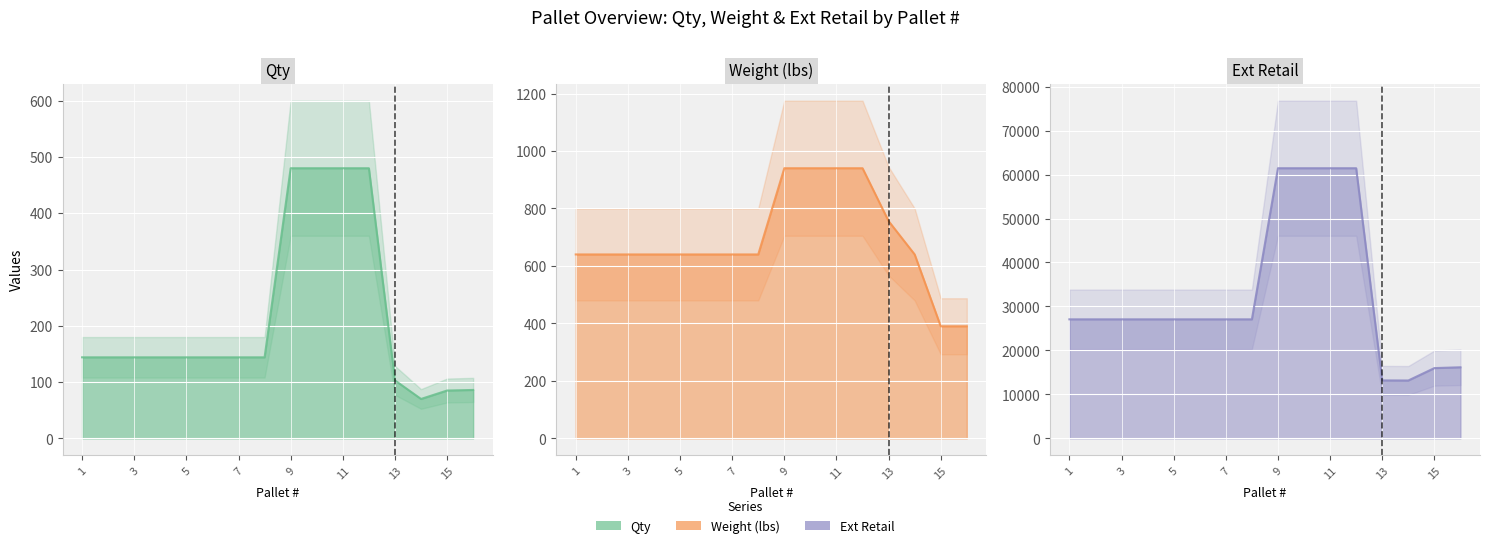

True or false: Ext Retail and Weight (lbs) cross at least once.

False